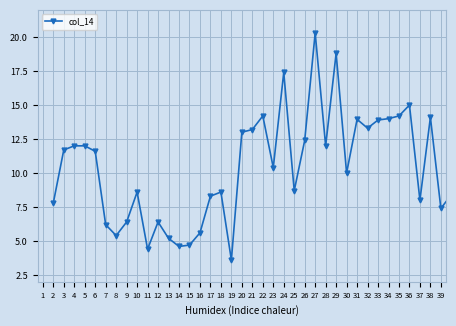

True or false: there are more than 0 points higher than both neighbors.

True